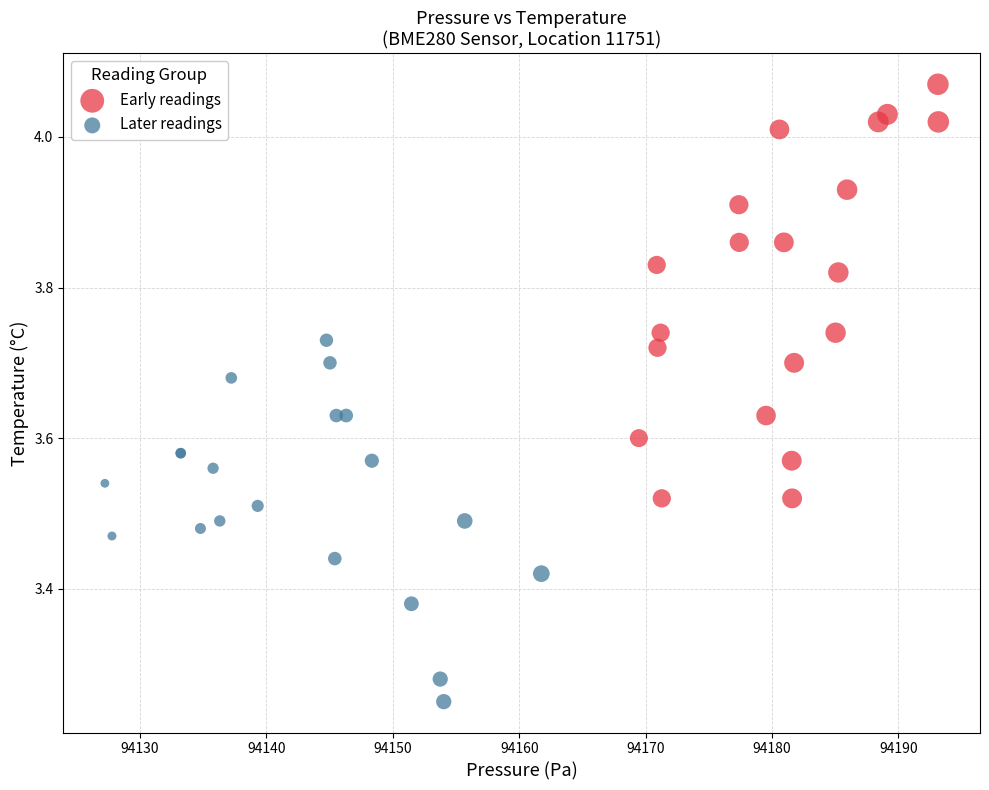

Which series contains the lowest Y value?

Later readings